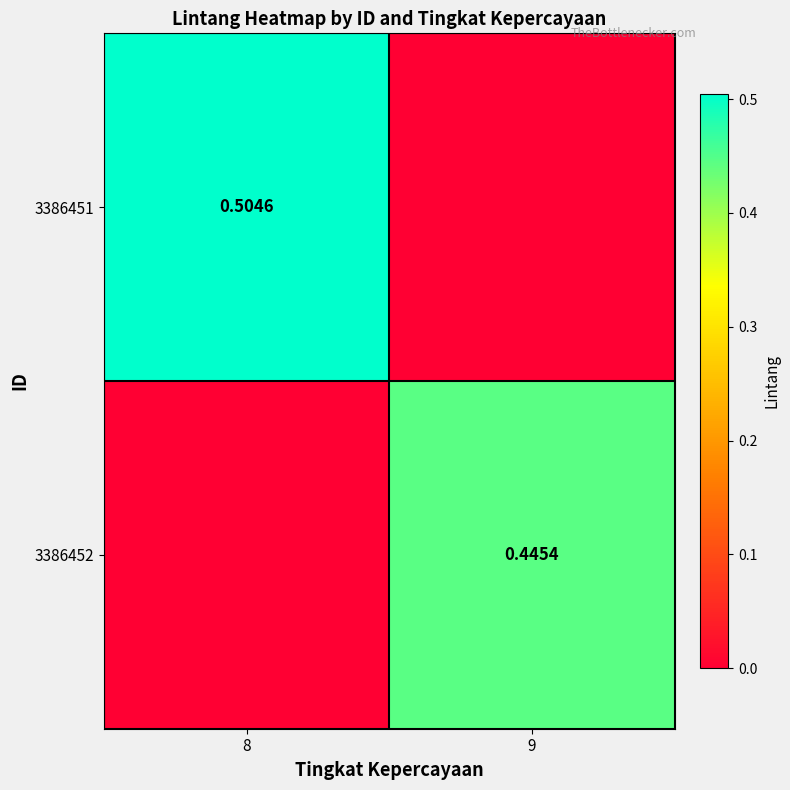

What value does the 3386452 series have at 9?

0.4